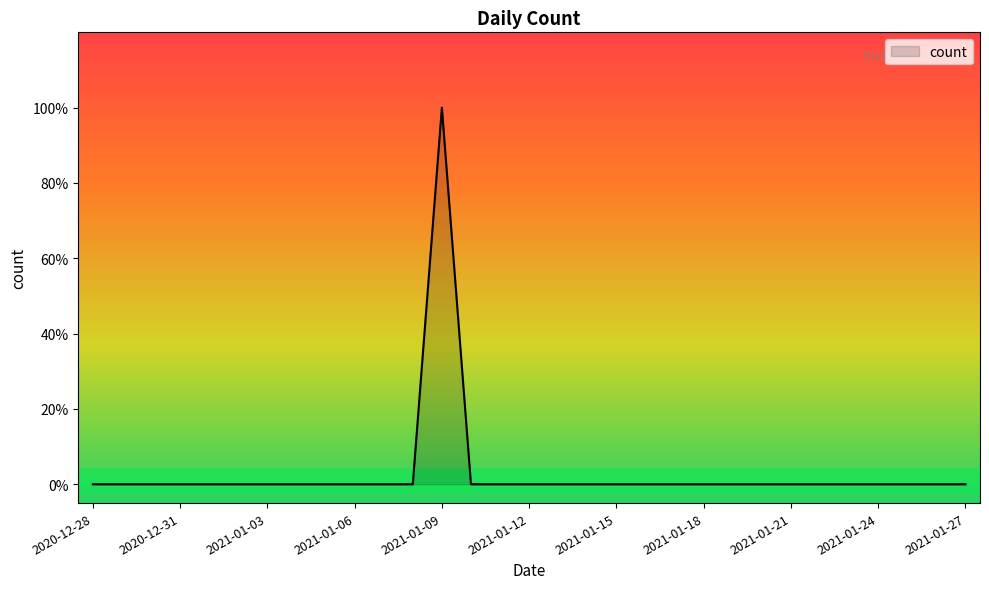

Reading left to right, transcribe all the data shown in this chart.

2020-12-28=0	2020-12-29=0	2020-12-30=0	2020-12-31=0	2021-01-01=0	2021-01-02=0	2021-01-03=0	2021-01-04=0	2021-01-05=0	2021-01-06=0	2021-01-07=0	2021-01-08=0	2021-01-09=1	2021-01-10=0	2021-01-11=0	2021-01-12=0	2021-01-13=0	2021-01-14=0	2021-01-15=0	2021-01-16=0	2021-01-17=0	2021-01-18=0	2021-01-19=0	2021-01-20=0	2021-01-21=0	2021-01-22=0	2021-01-23=0	2021-01-24=0	2021-01-25=0	2021-01-26=0	2021-01-27=0